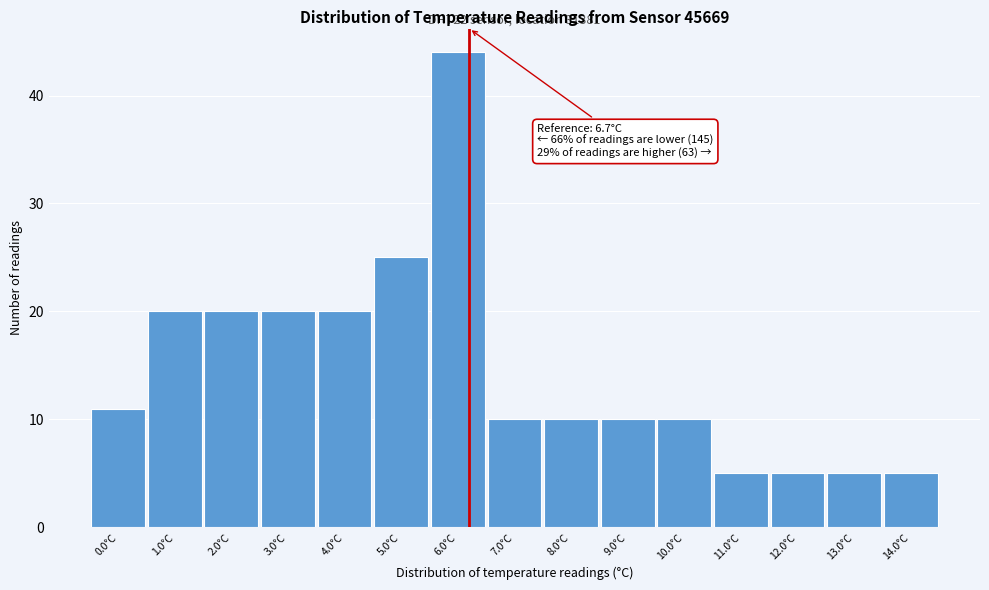

Reading left to right, what are all the values shown in this chart?

11	20	20	20	20	25	44	10	10	10	10	5	5	5	5